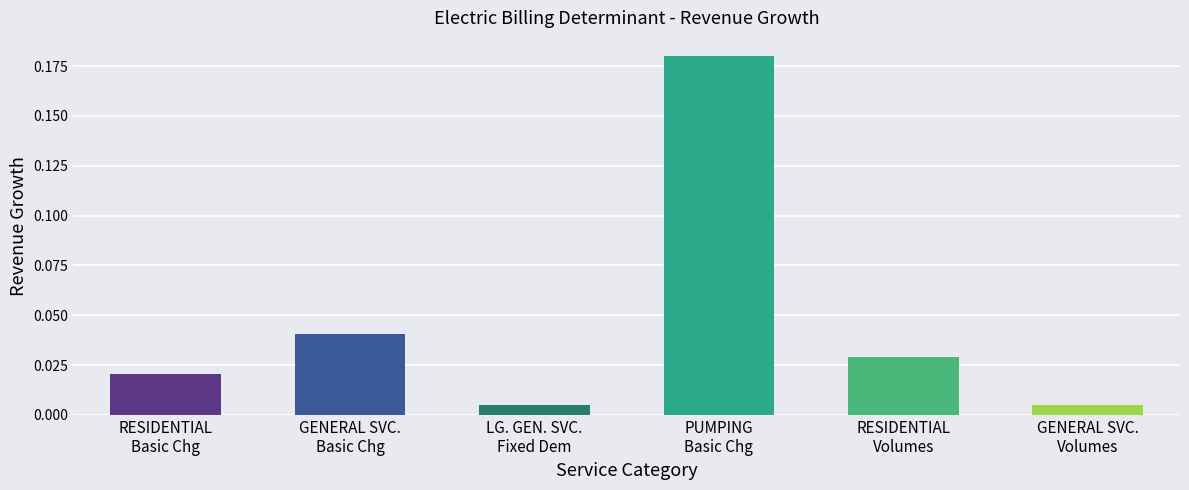

What is the sum of all values?

0.3